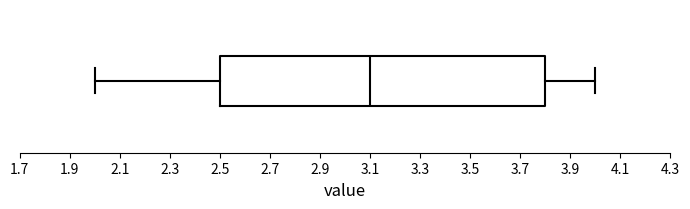

Where is the right edge of the box on the x-axis? The values are not printed on the chart, so give them approximately, as read against the axis.

3.8